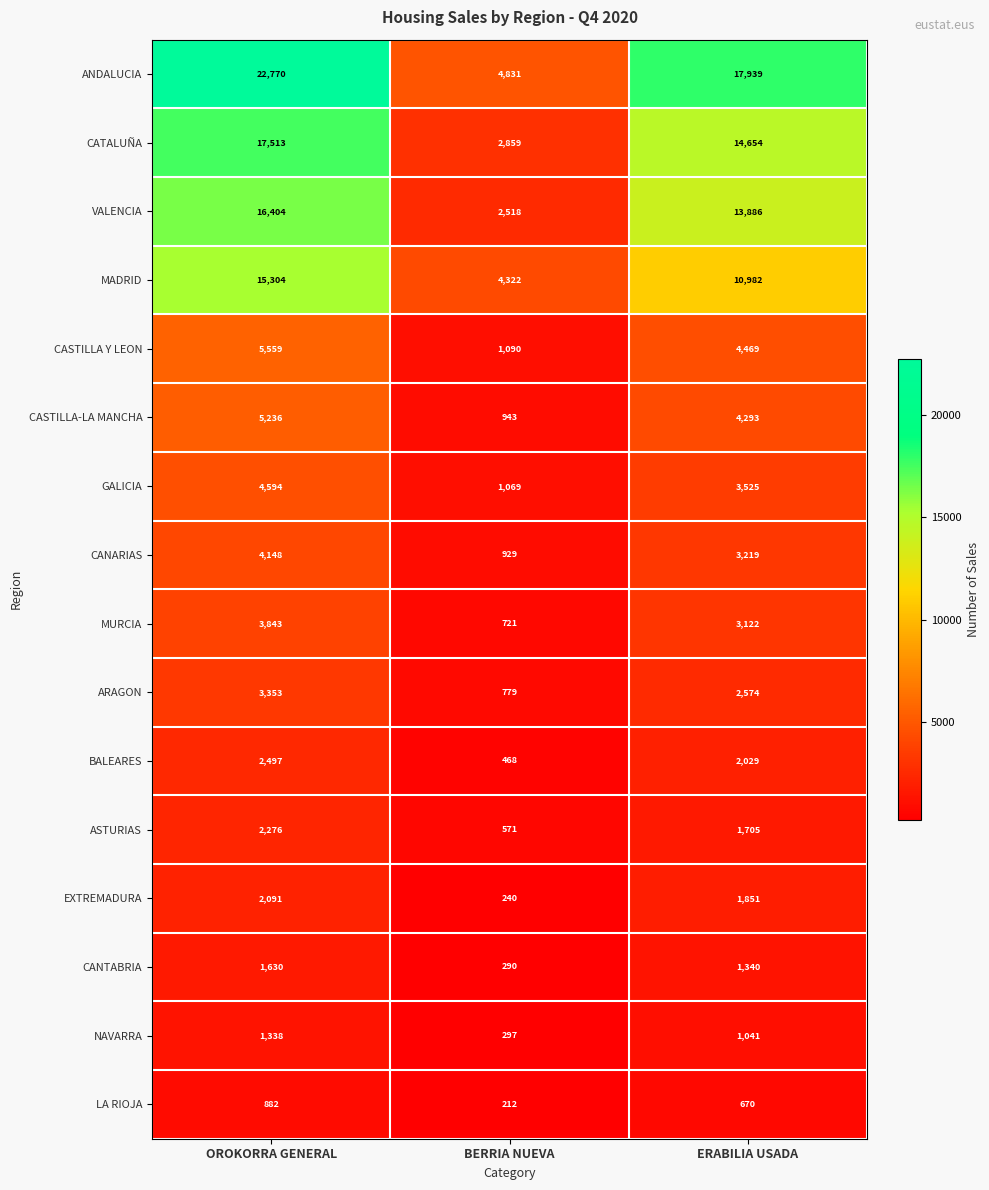

Is it true that BALEARES equals 2497 at OROKORRA GENERAL?

True